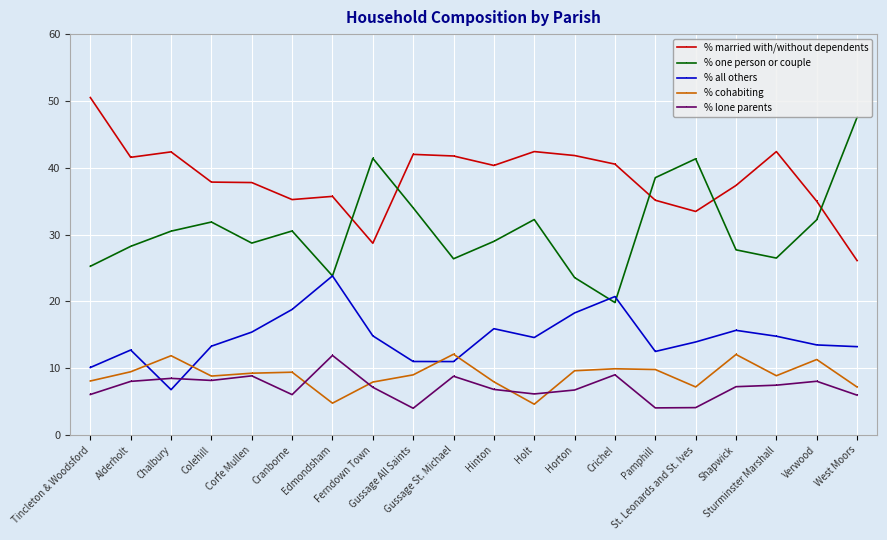

True or false: % all others has a value of 13.5 at Verwood.

True